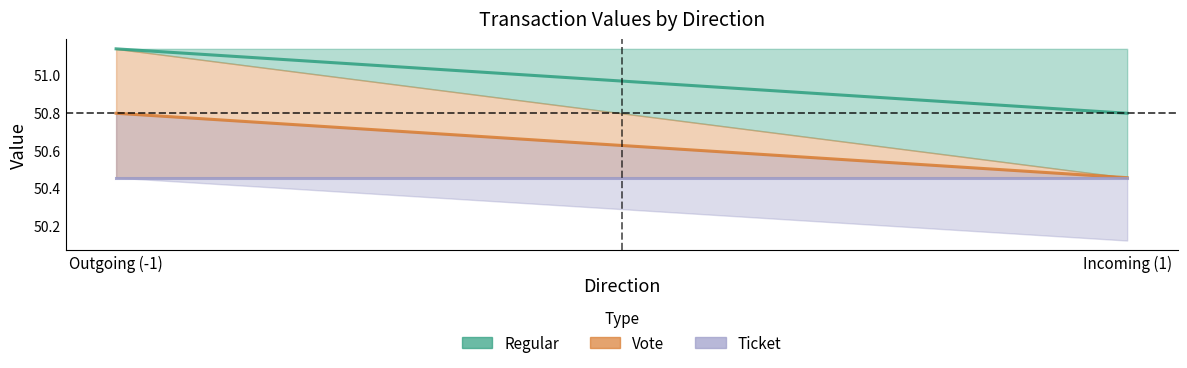

Reading left to right, transcribe all the data shown in this chart.

Regular: 51.1	50.8
Vote: 50.8	50.5
Ticket: 50.5	50.5